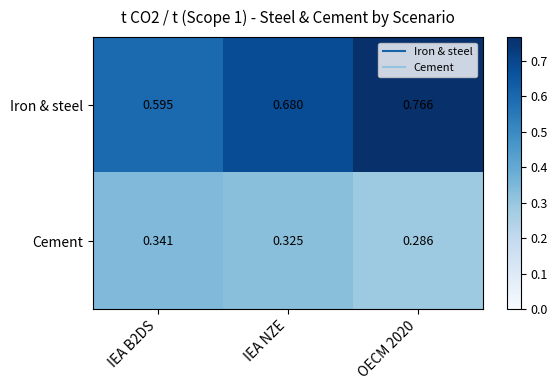

At which category does the chart reach its minimum across all series?

OECM 2020